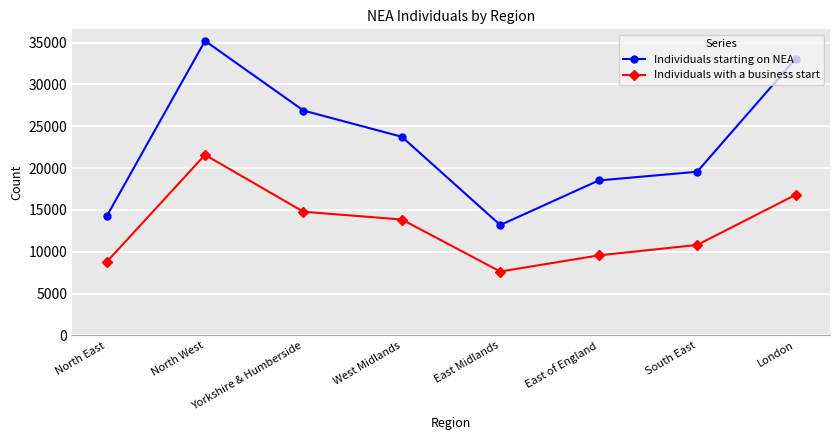

List the series in order of their peak value, highest first.

Individuals starting on NEA, Individuals with a business start